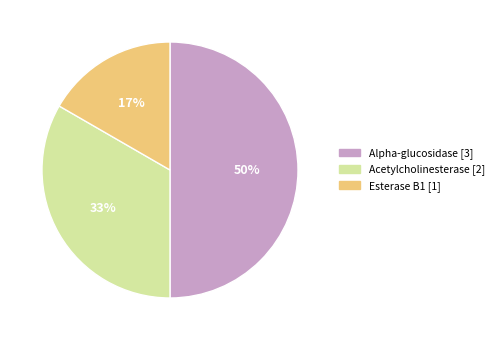

What is the ratio of the value at Alpha-glucosidase to the value at Acetylcholinesterase?

1.5